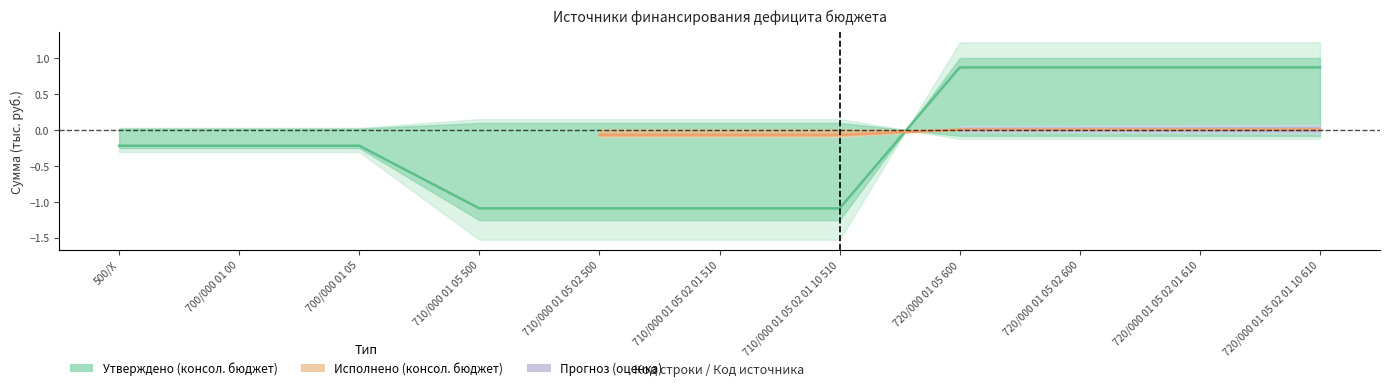

What is the label of the 9th point from the left?

720/000 01 05 02 600